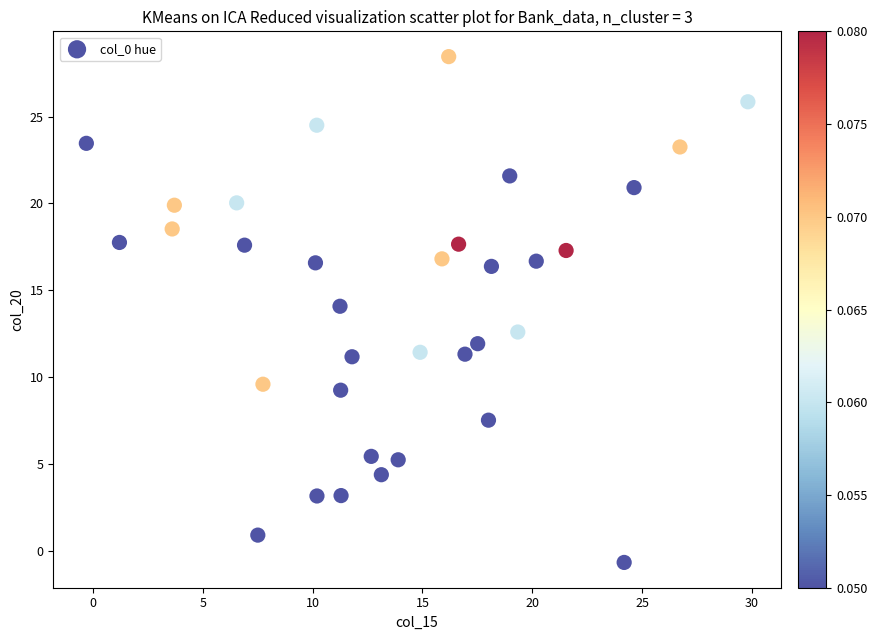

What Y value in the scatter plot is closest to 13?

12.6